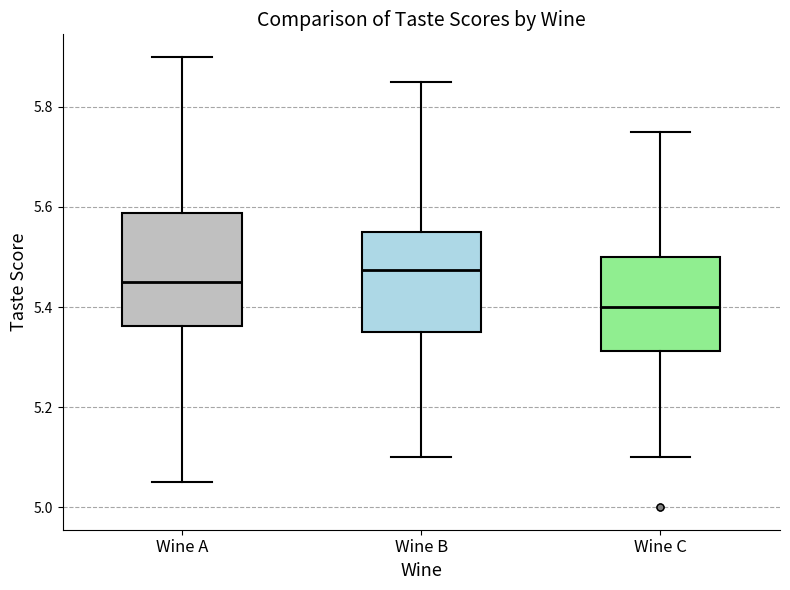

Reading left to right, transcribe this box plot: for each box, give where its median line is, the range the box spans, and where its two whiskers end, as read against the y-axis. The values are not printed on the chart, so give them approximately, as read against the axis.

Wine A: median 5.46, box 5.36 to 5.58, whiskers 5.06 to 5.90
Wine B: median 5.48, box 5.36 to 5.56, whiskers 5.10 to 5.86
Wine C: median 5.40, box 5.32 to 5.50, whiskers 5.10 to 5.76